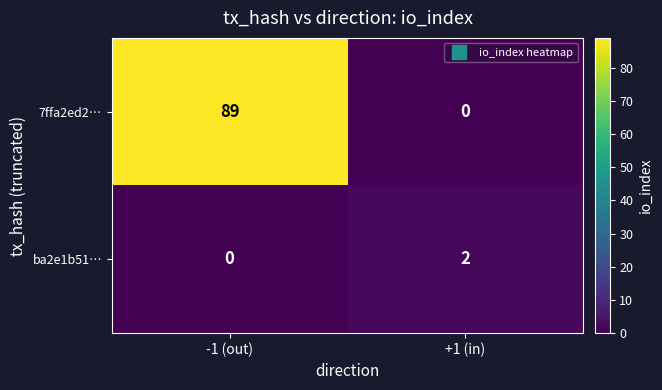

What is the maximum value shown in the chart?

89